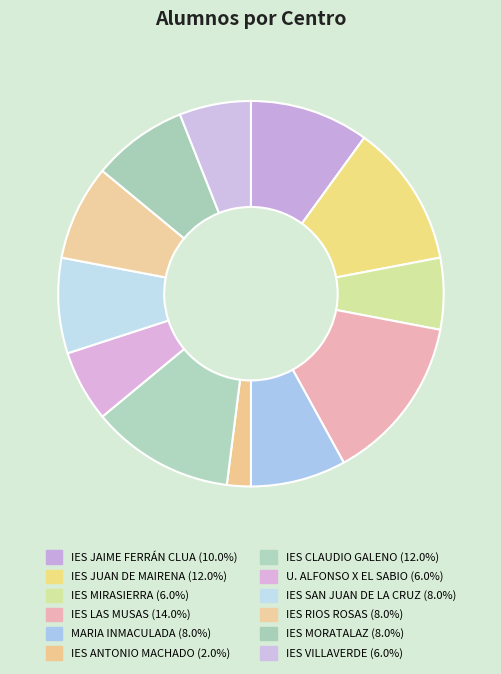

Which has a higher value, IES JUAN DE MAIRENA or IES LAS MUSAS?

IES LAS MUSAS